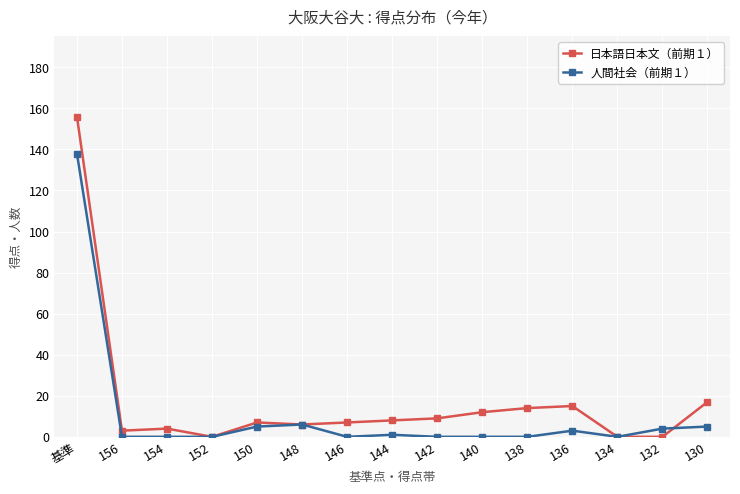

At how many categories does at least one series exceed 60?

1